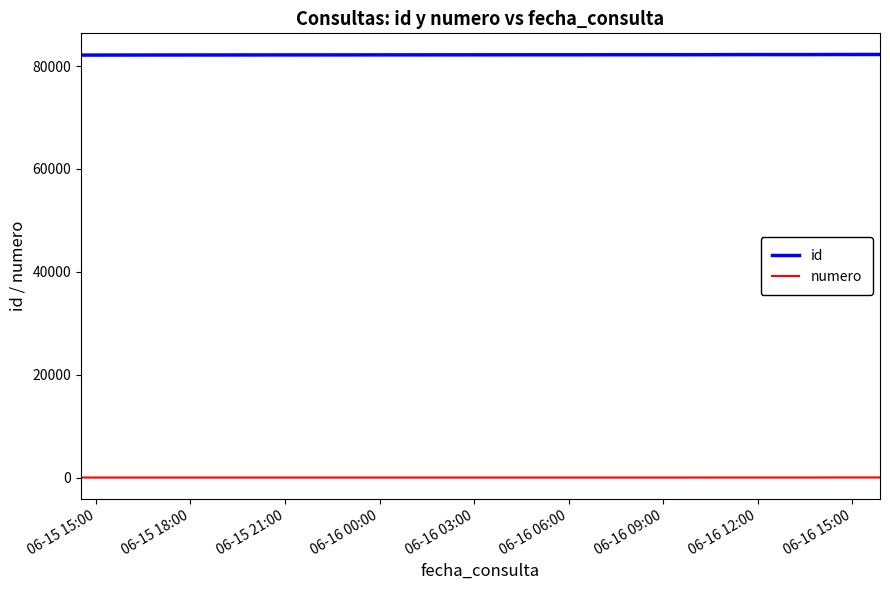

List the series in order of their peak value, highest first.

id, numero